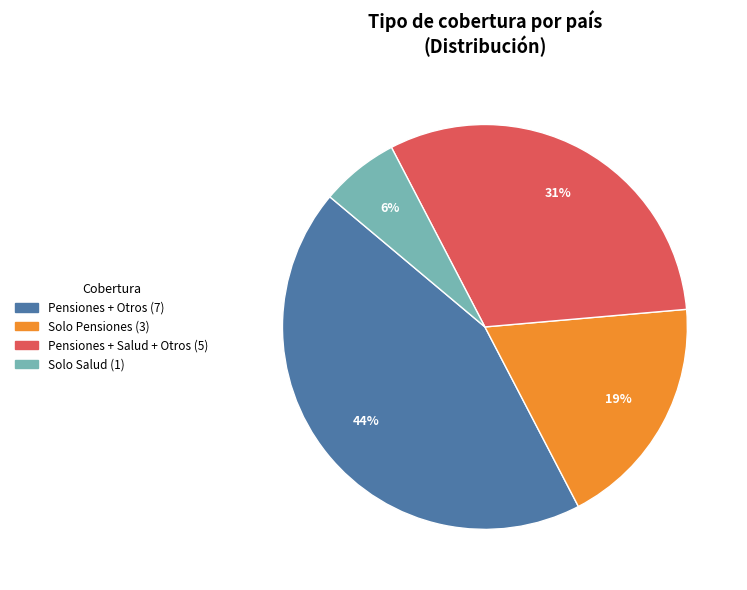

To the nearest percent, what is the average slice percentage?

25%